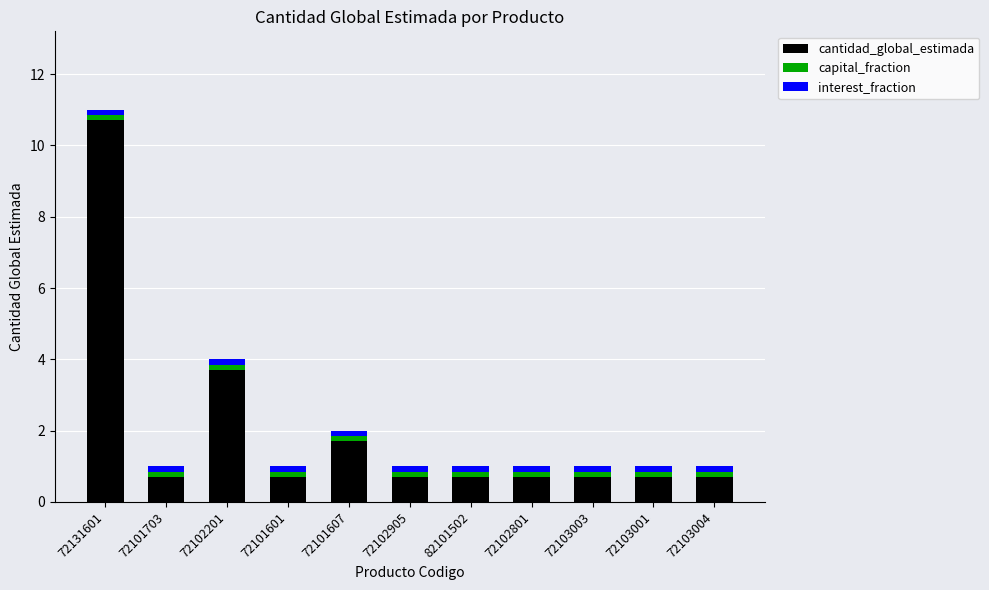

The cantidad_global_estimada series shows 1.7 at 72101607. True or false?

True